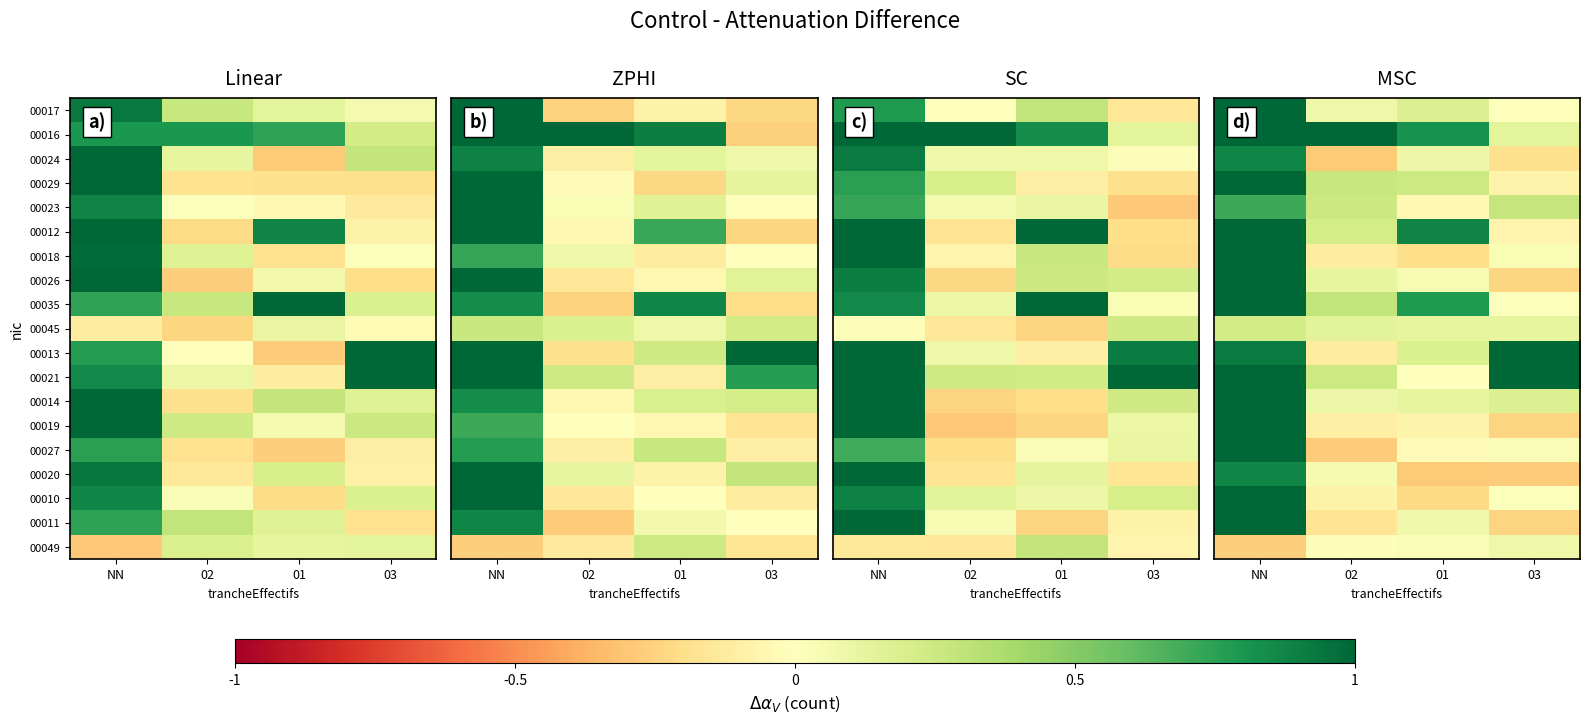

What is the total value across all series at NN?

18.7